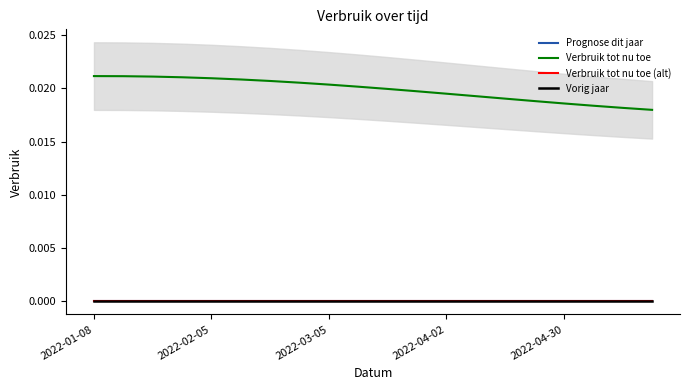

Rank the series by their maximum value, from lowest to highest.

Prognose dit jaar, Verbruik tot nu toe (alt), Vorig jaar, Verbruik tot nu toe